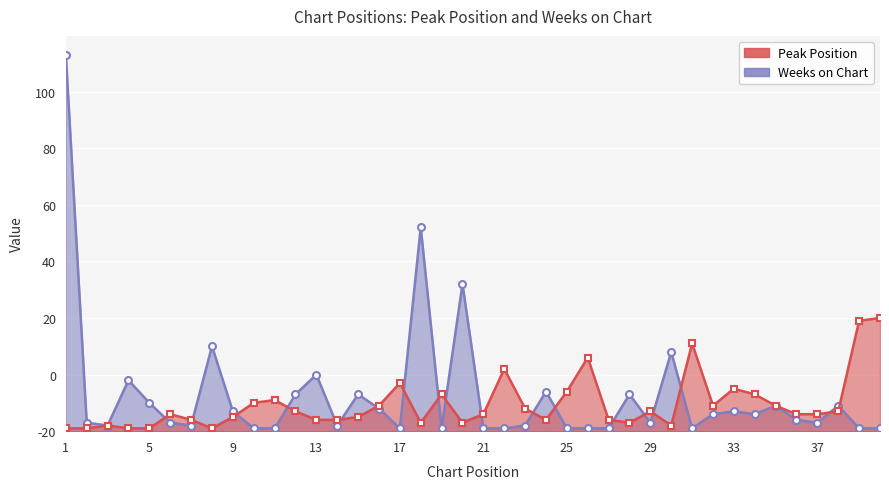

What is the difference between the highest and lowest values at 32?

3